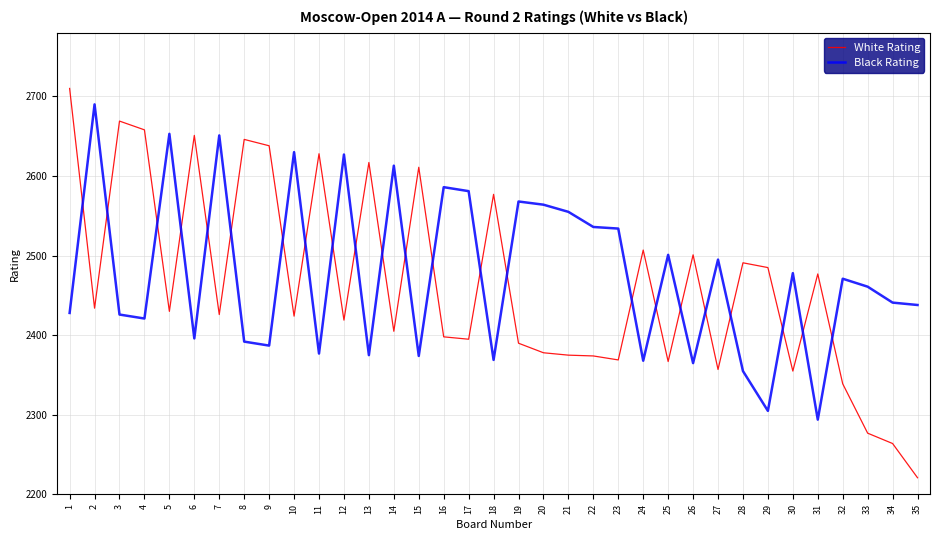

True or false: Black Rating has a value of 4467 at 22.

False